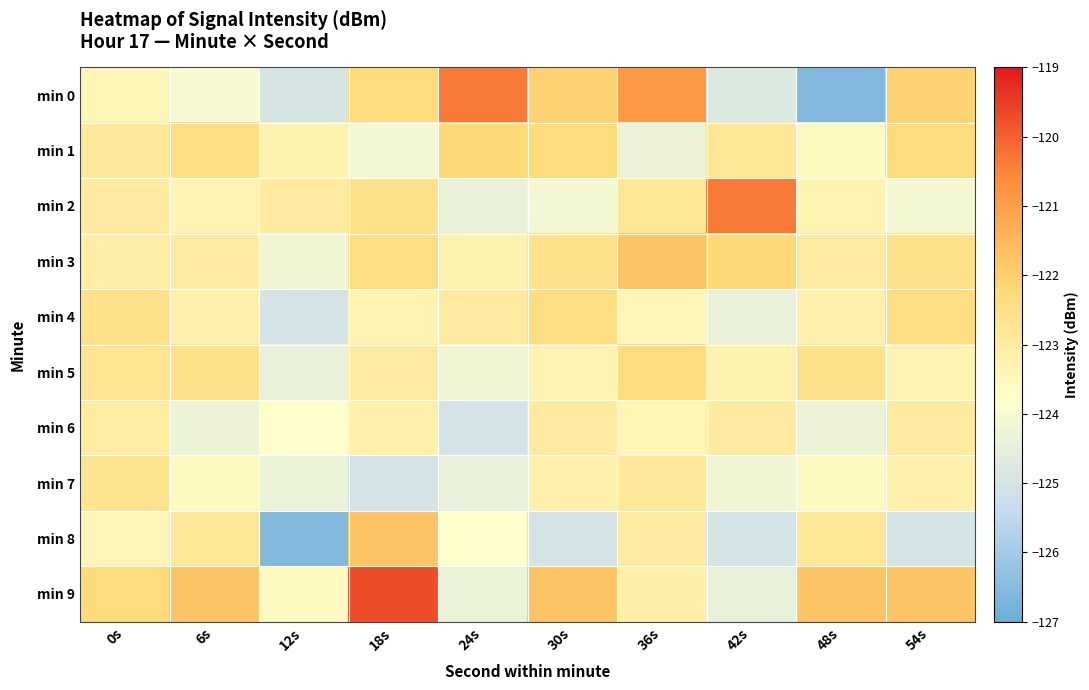

What is the difference between the highest and lowest values at 30s?

3.2